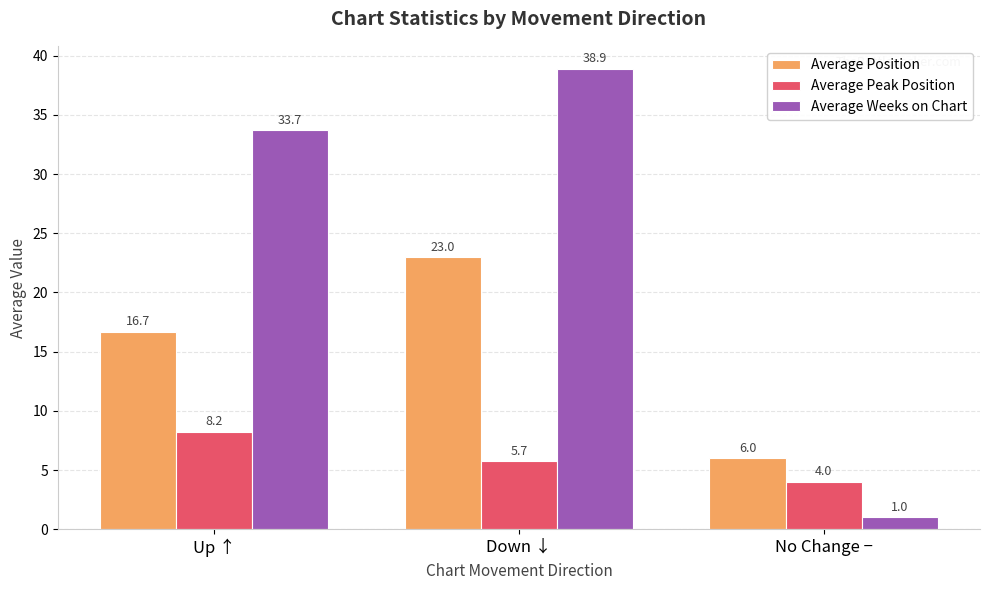

Which series has the largest total across all categories?

Average Weeks on Chart